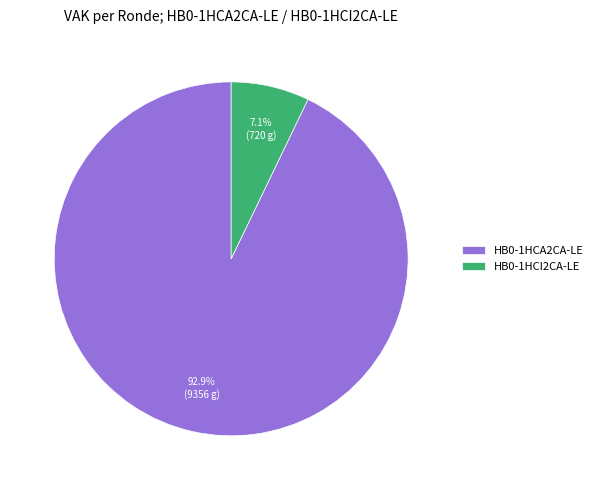

Is there any slice that represents more than half of the pie?

Yes